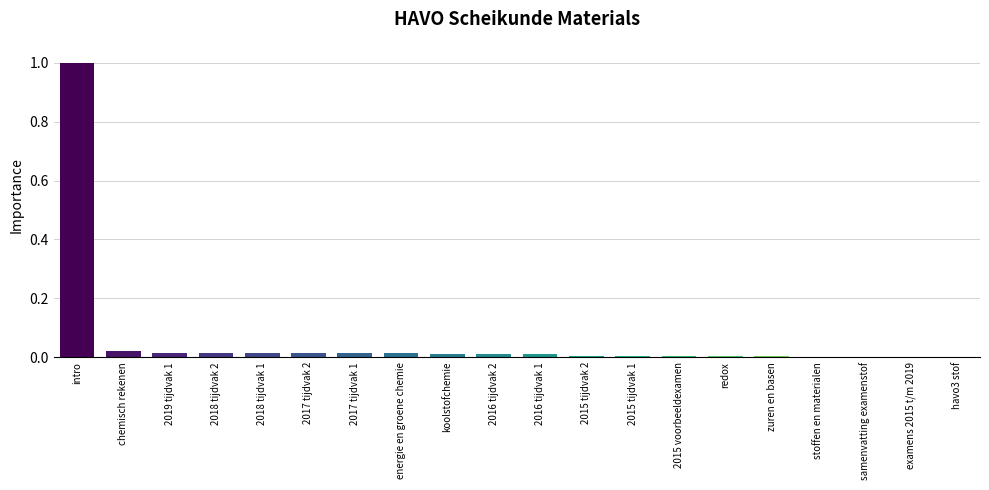

What is the greatest value displayed?

1.0